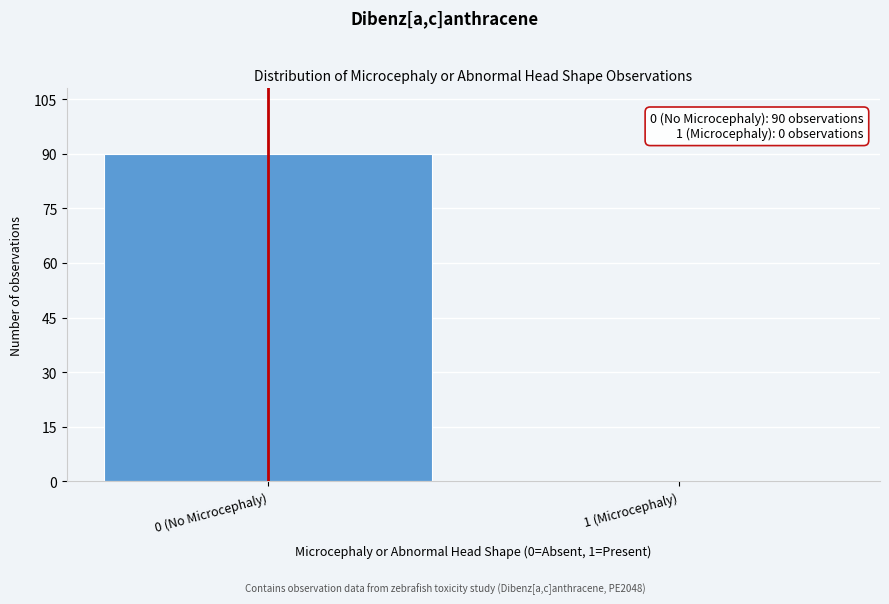

Reading left to right, transcribe all the data shown in this chart.

0 (No Microcephaly)=90	1 (Microcephaly)=0